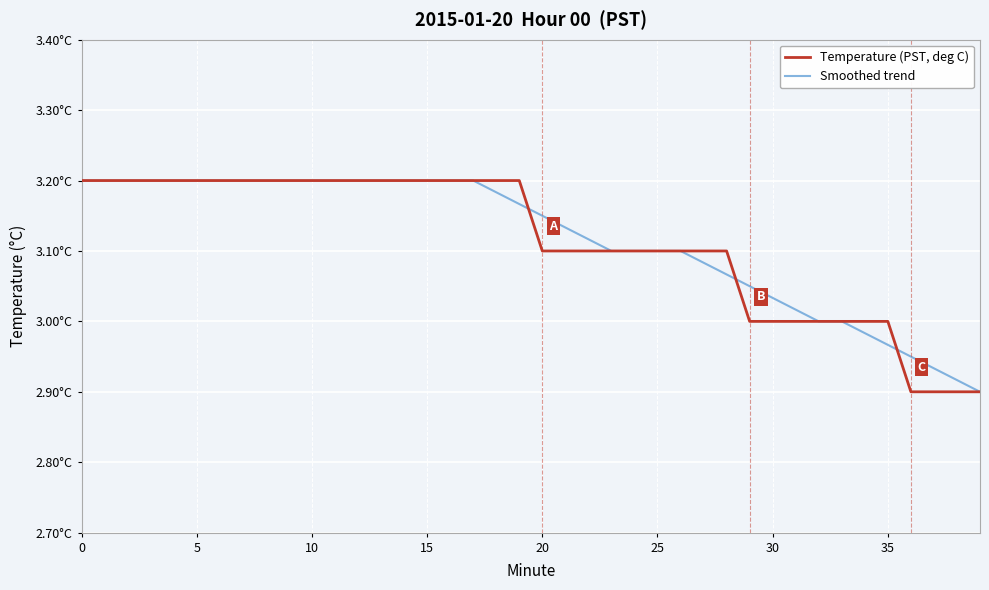

At which label is Temperature (PST, deg C) closest to 3?

29